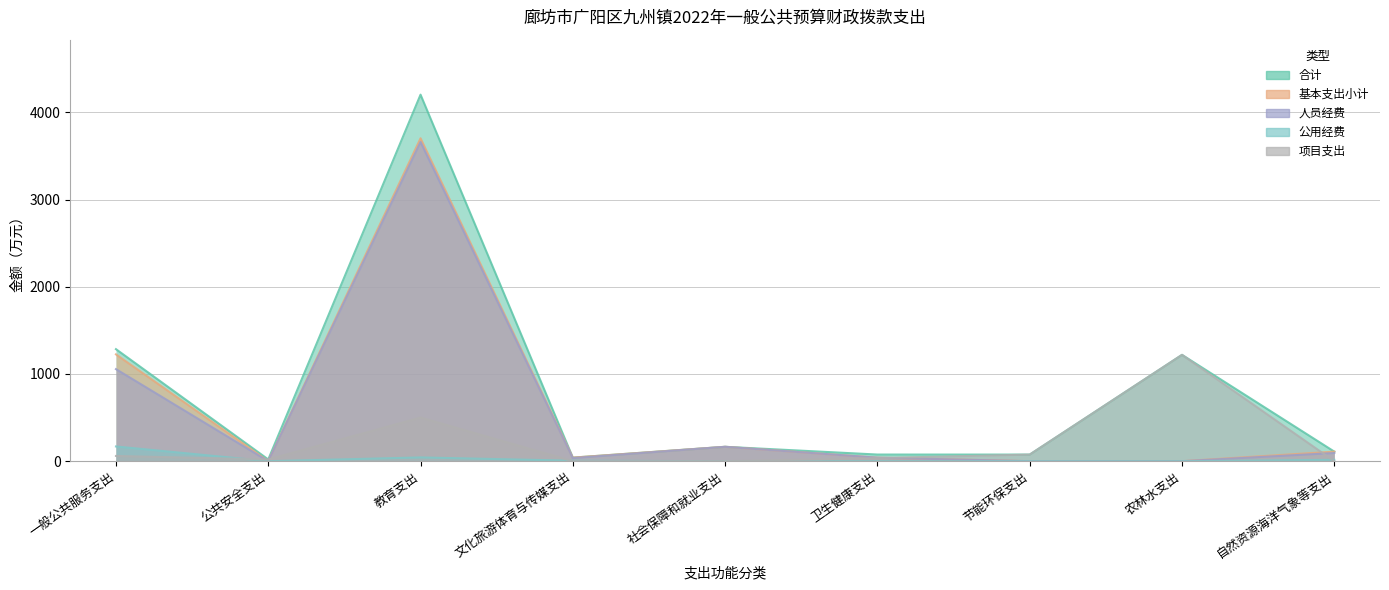

What is the difference between the second highest and minimum values in the 项目支出 series?

500.2